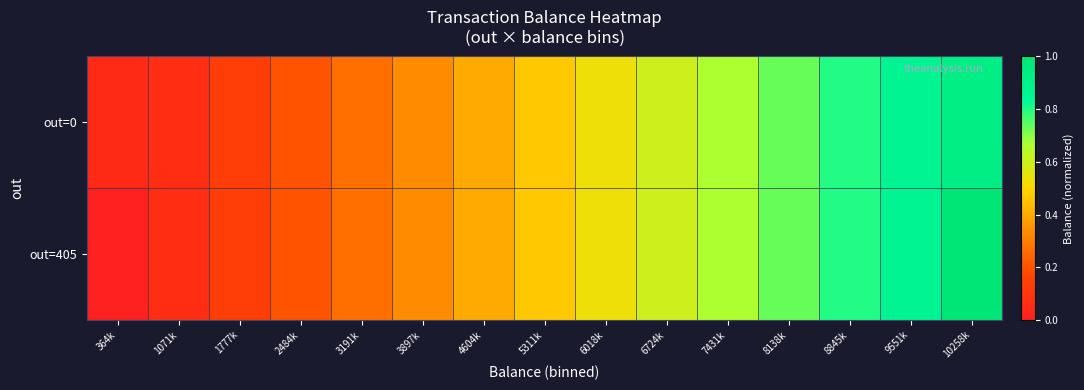

Which has a higher value, 1777k or 6724k?

6724k